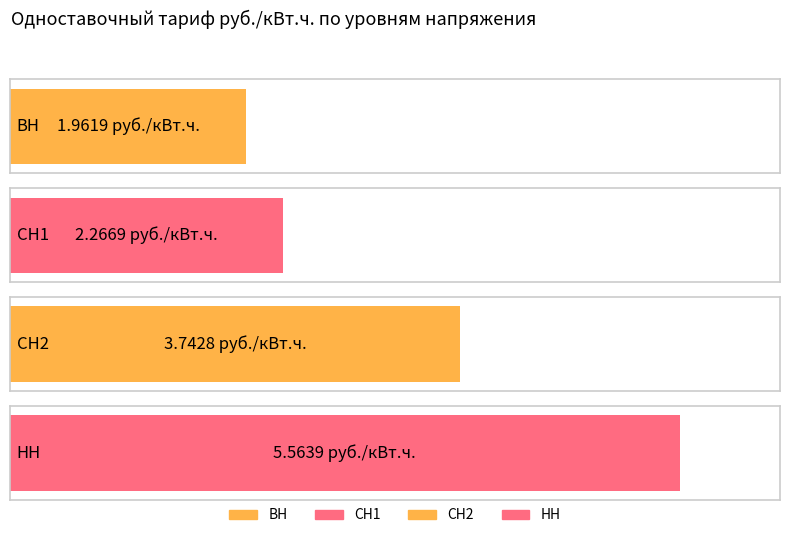

List the labels in order of value, smallest first.

ВН, СН1, СН2, НН